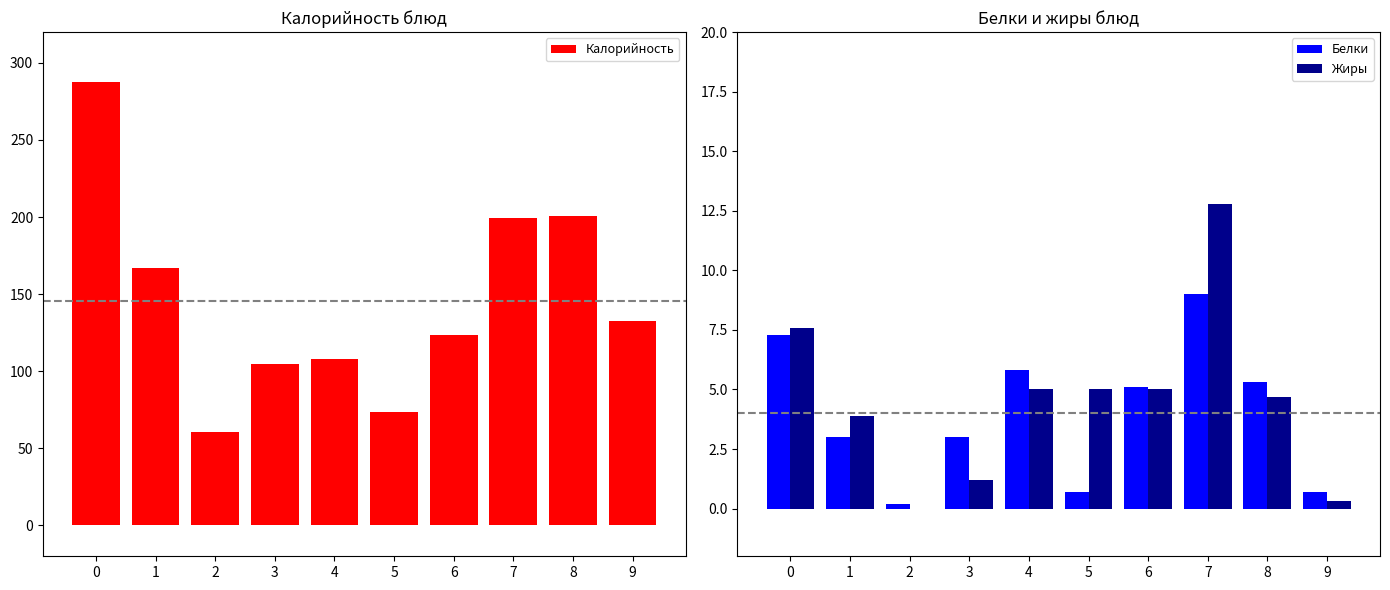

Between 7 and 8, which is larger?

8